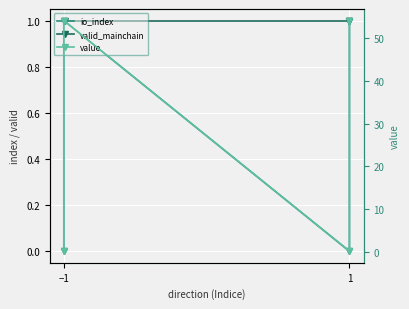

How many intersections are there between valid_mainchain and value?

3